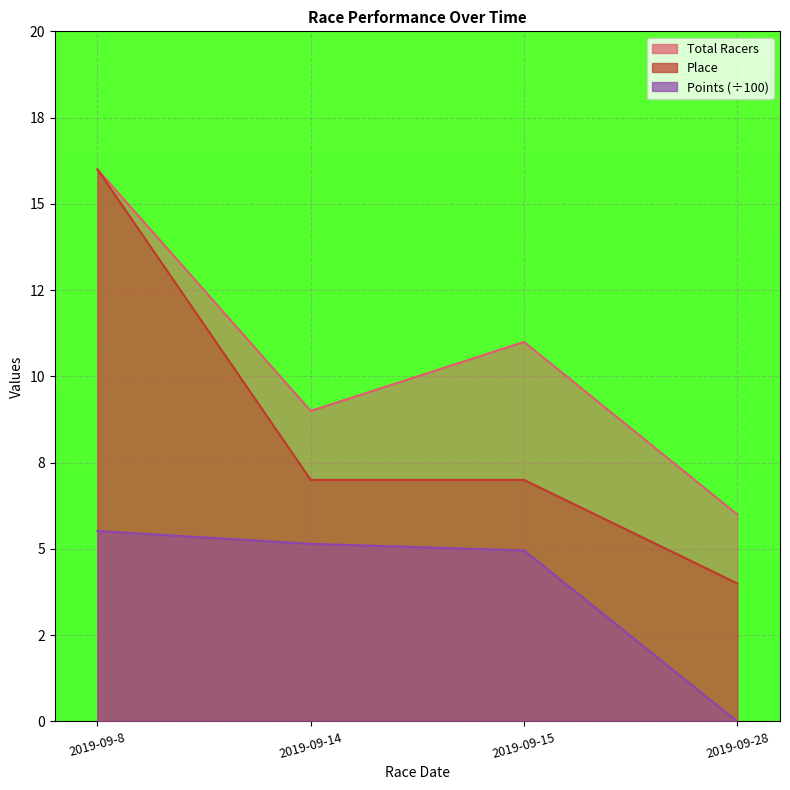

True or false: Points and Total Racers intersect in this chart.

False